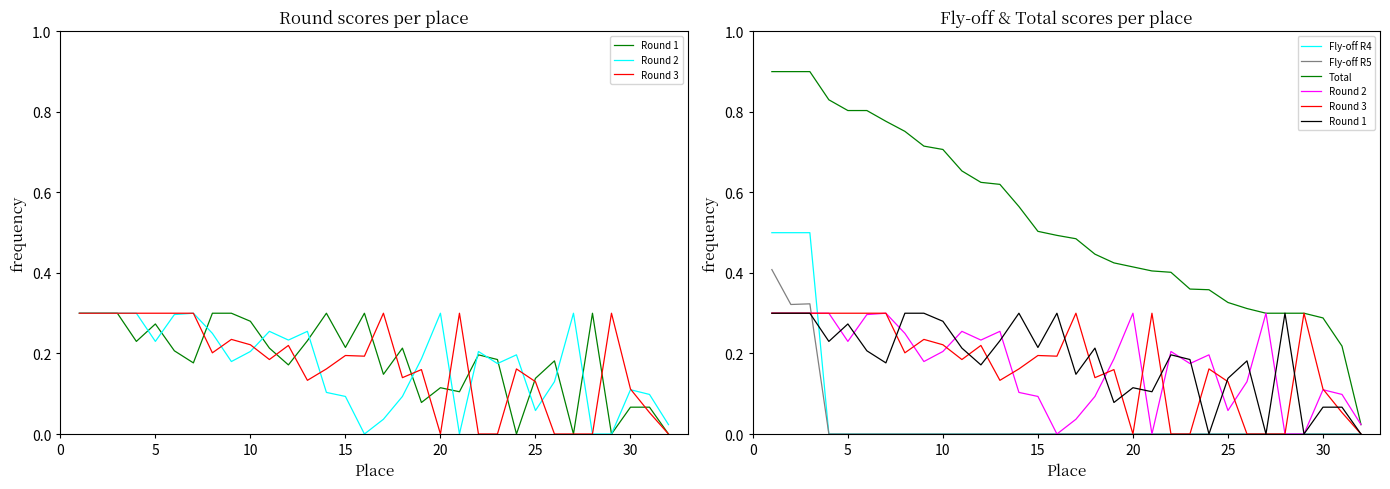

How many values in the Fly-off R5 series exceed 0?

3